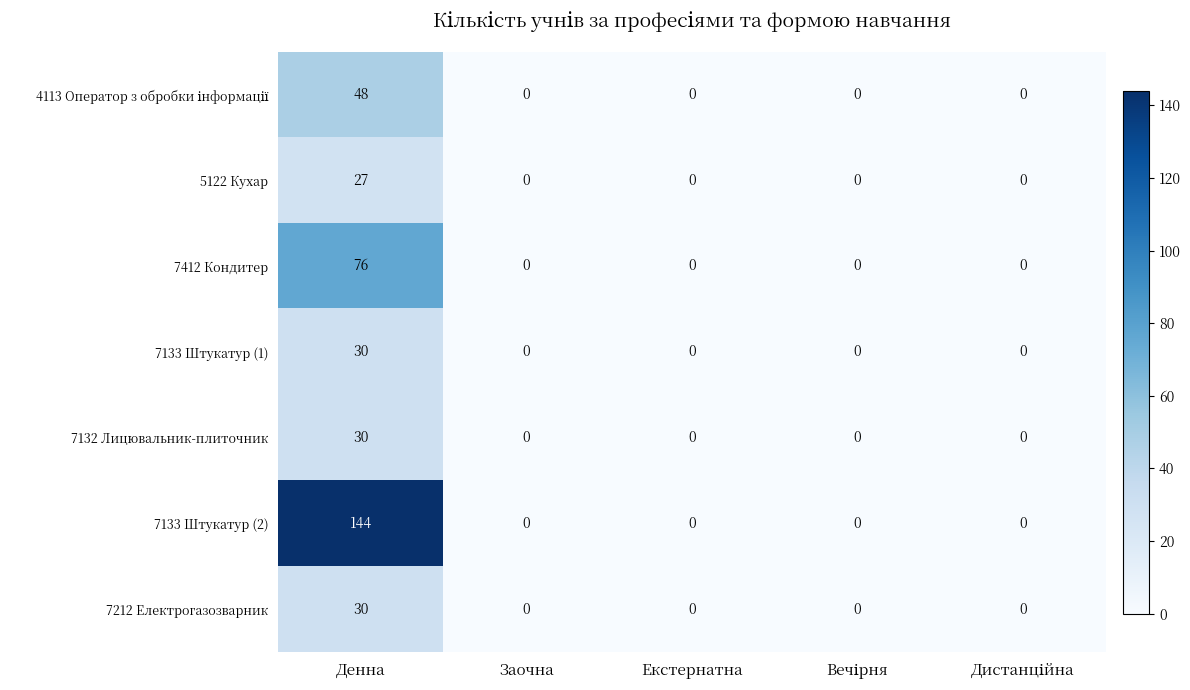

The value of 5122 Кухар at Денна is 27. True or false?

True